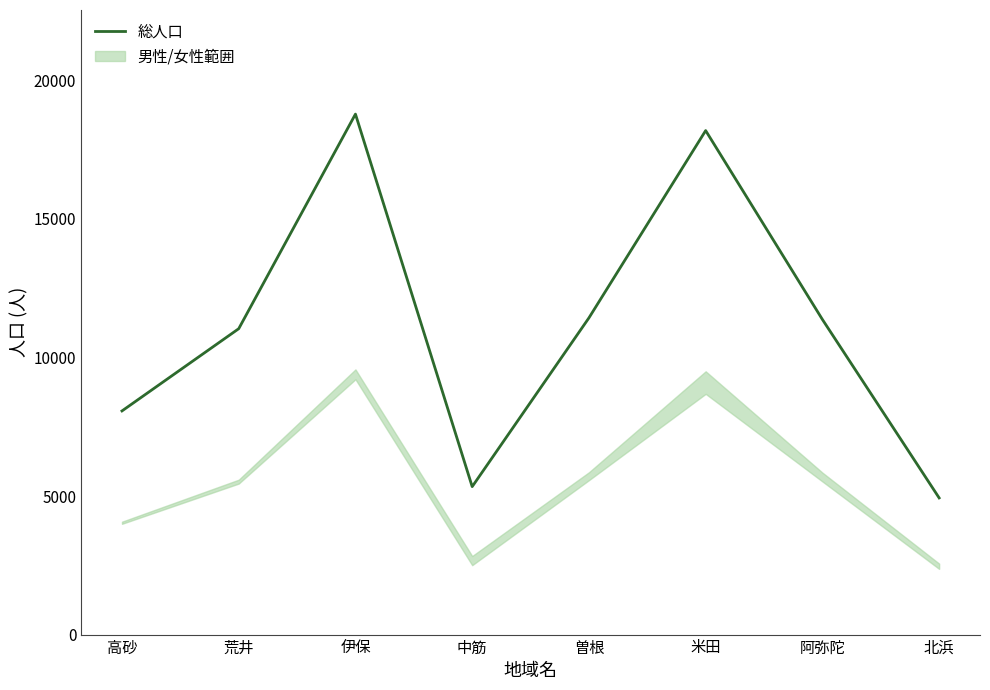

At which label does the data first exceed 11373?

伊保